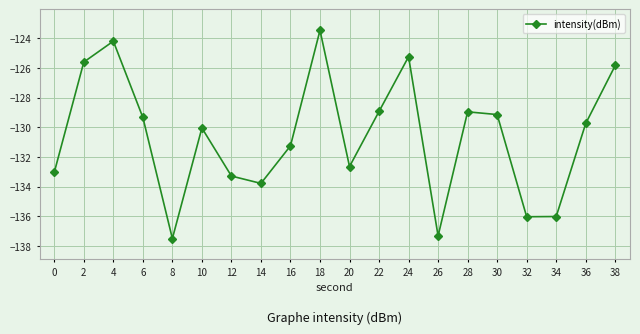

What is the average value?

-130.6